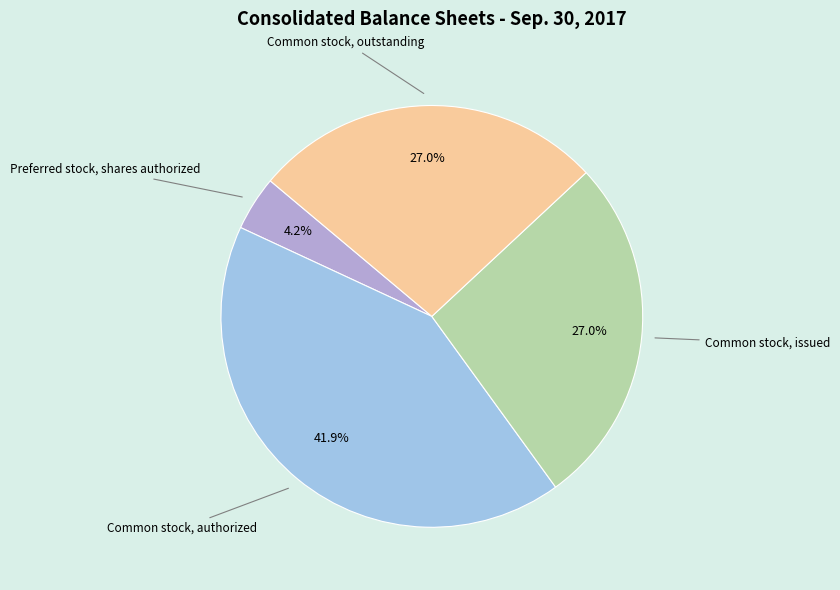

To the nearest percent, what is the difference between the largest and smallest slice percentages?

38%